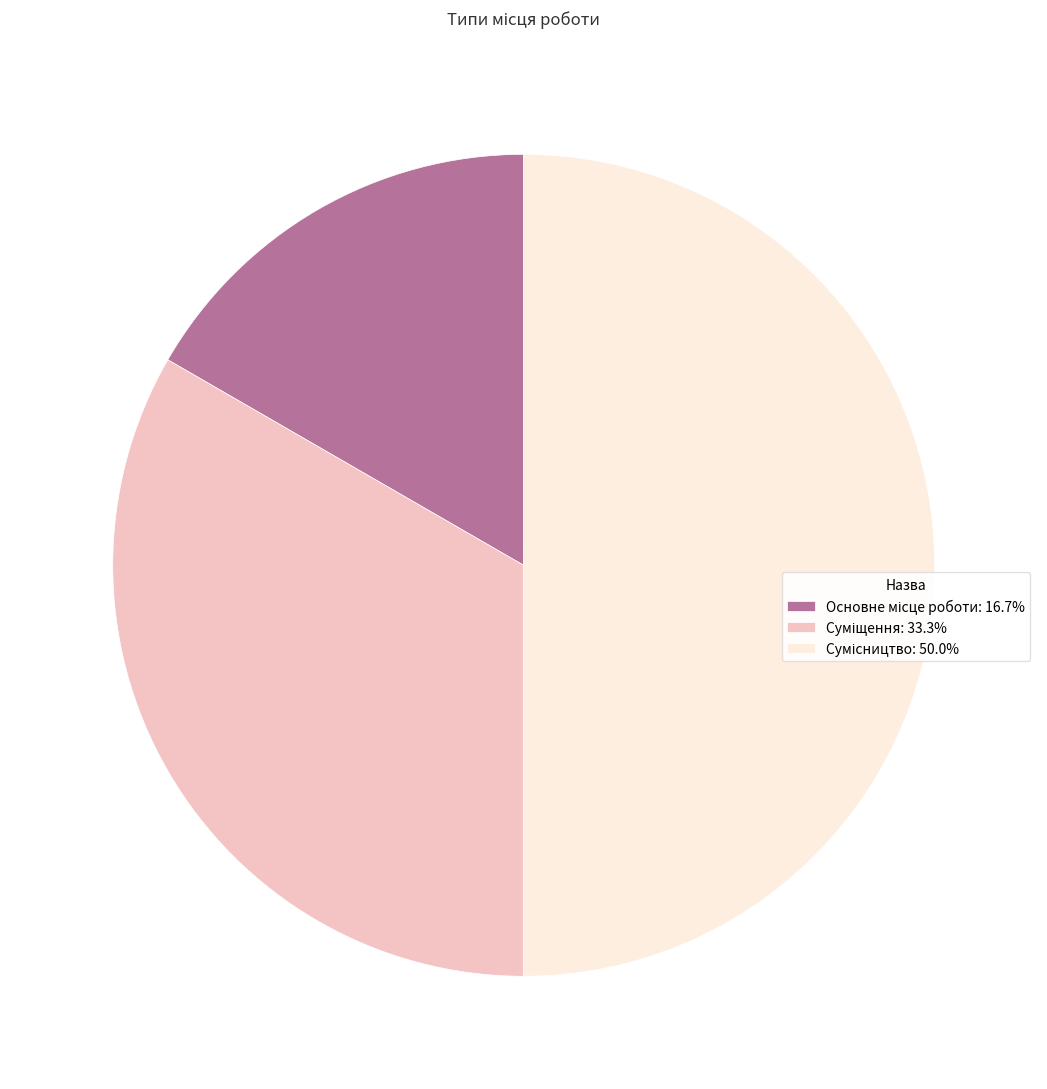

How many slices are in this pie chart?

3